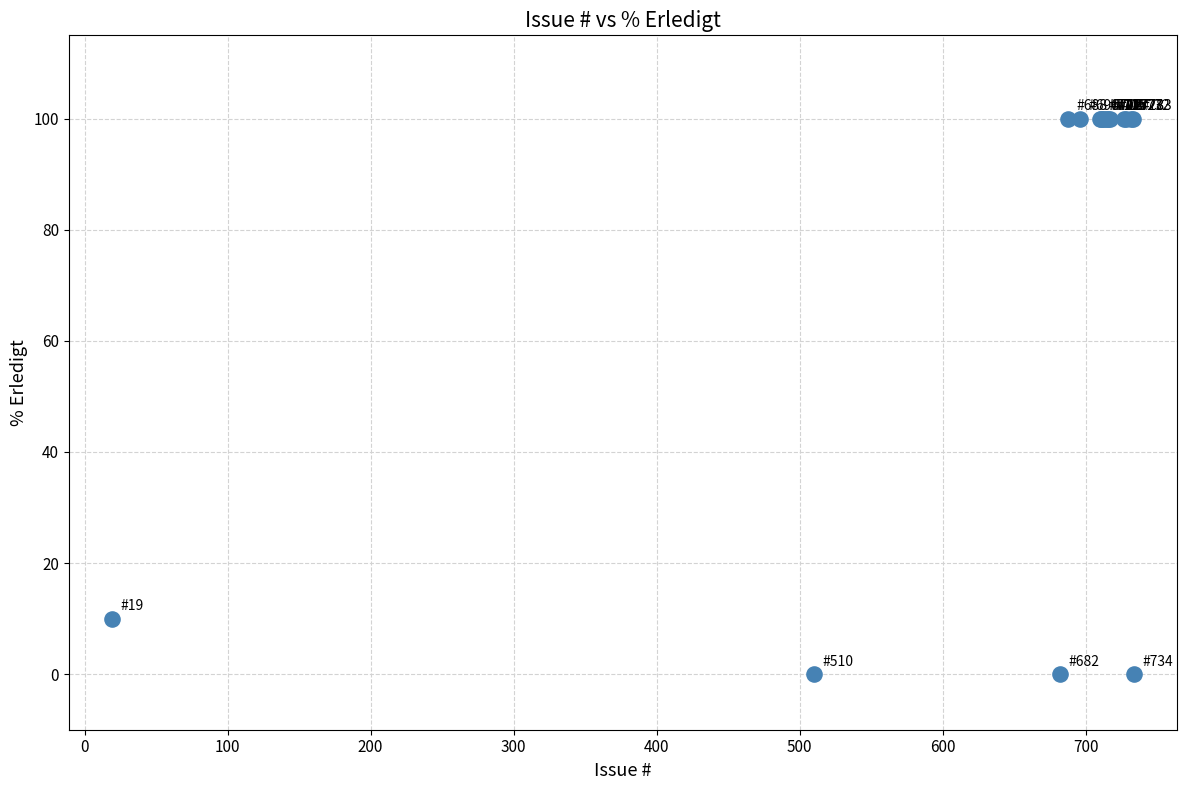

What Y value in the scatter plot is closest to 50?

10